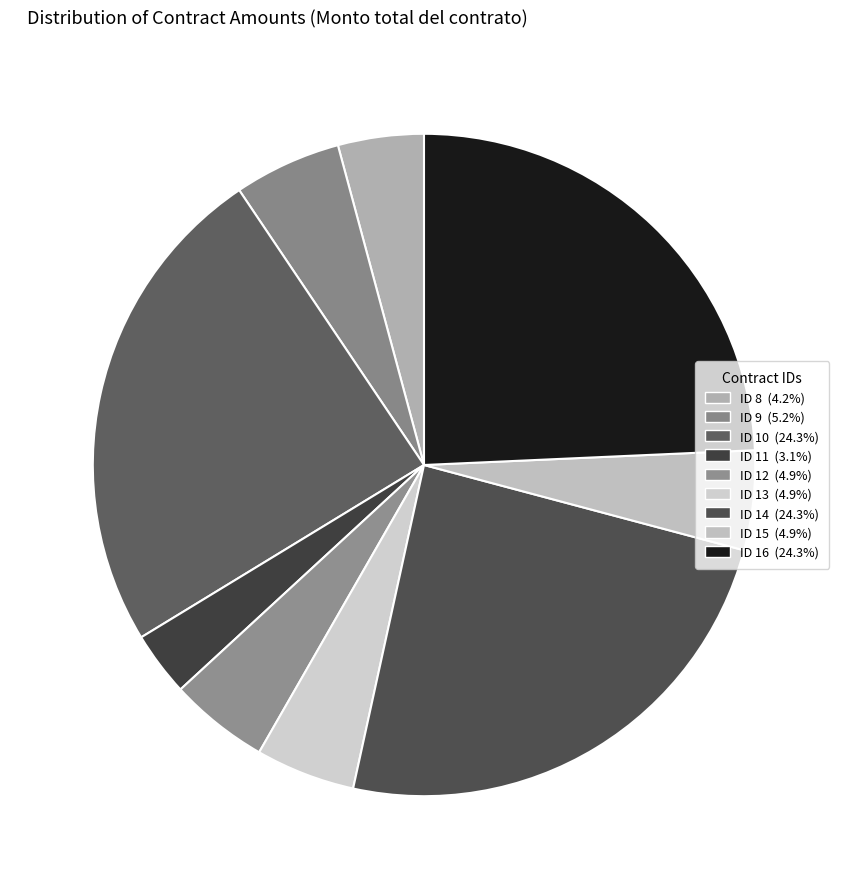

What portion of the pie excludes ID 9?

94.8%